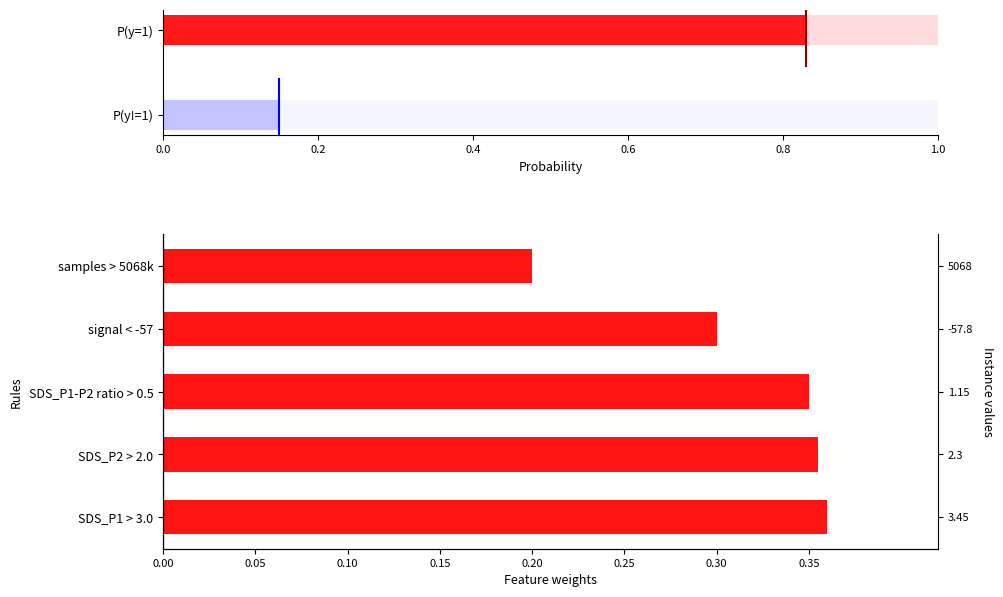

Which has a higher value, SDS_P1-P2 ratio > 0.5 or SDS_P2 > 2.0?

SDS_P2 > 2.0